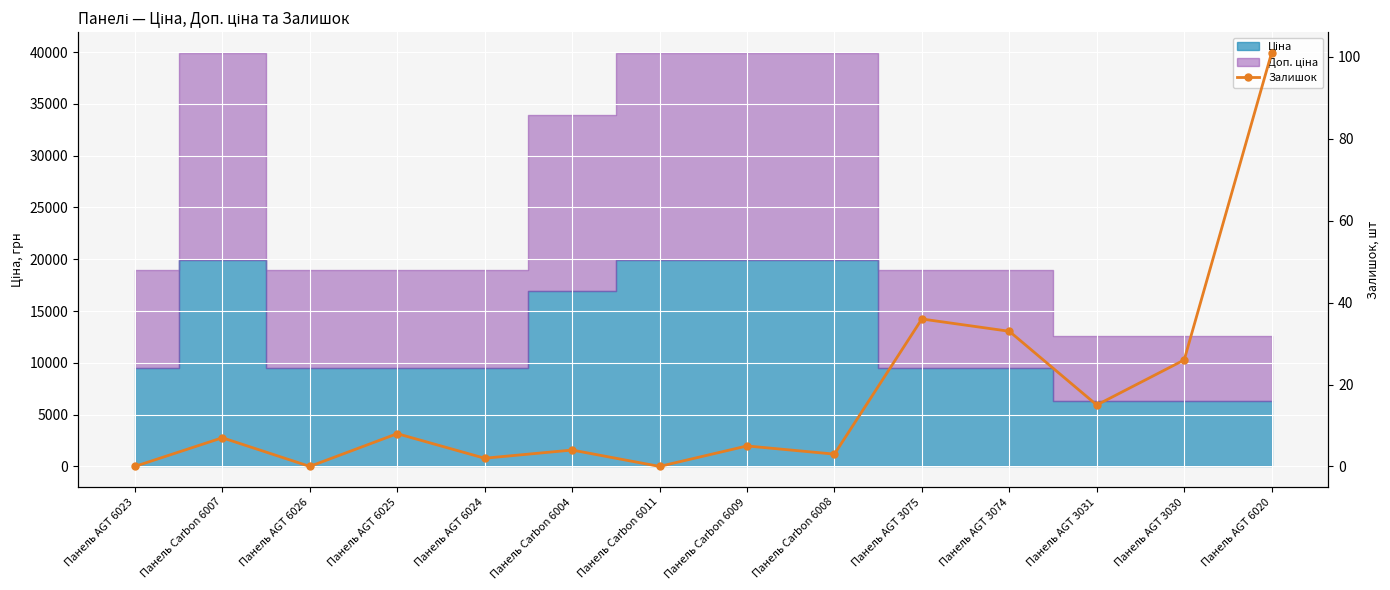

True or false: there are more than 2 points higher than both neighbors.

True